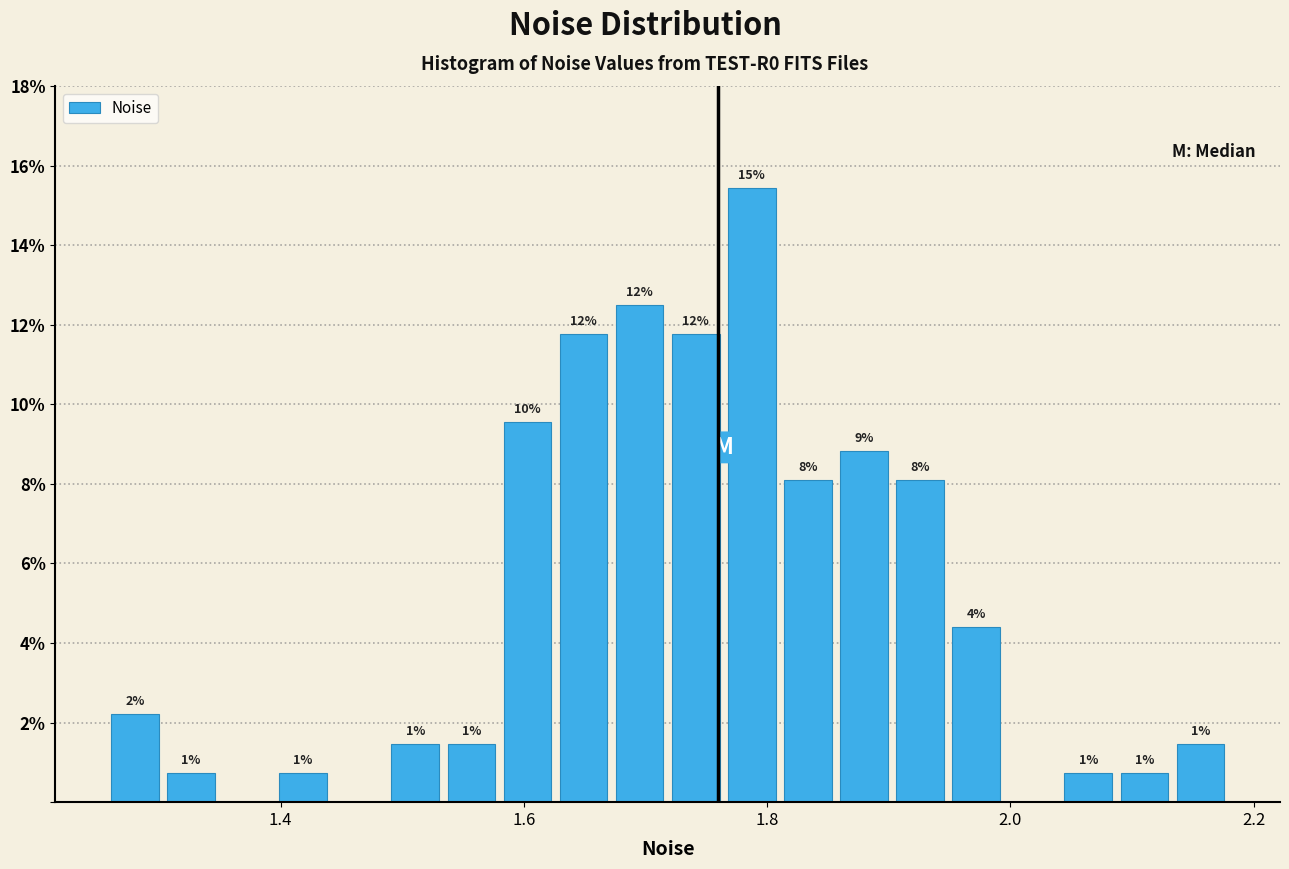

Read against the x-axis, roughly where is the centre of the tallest bar?

1.78